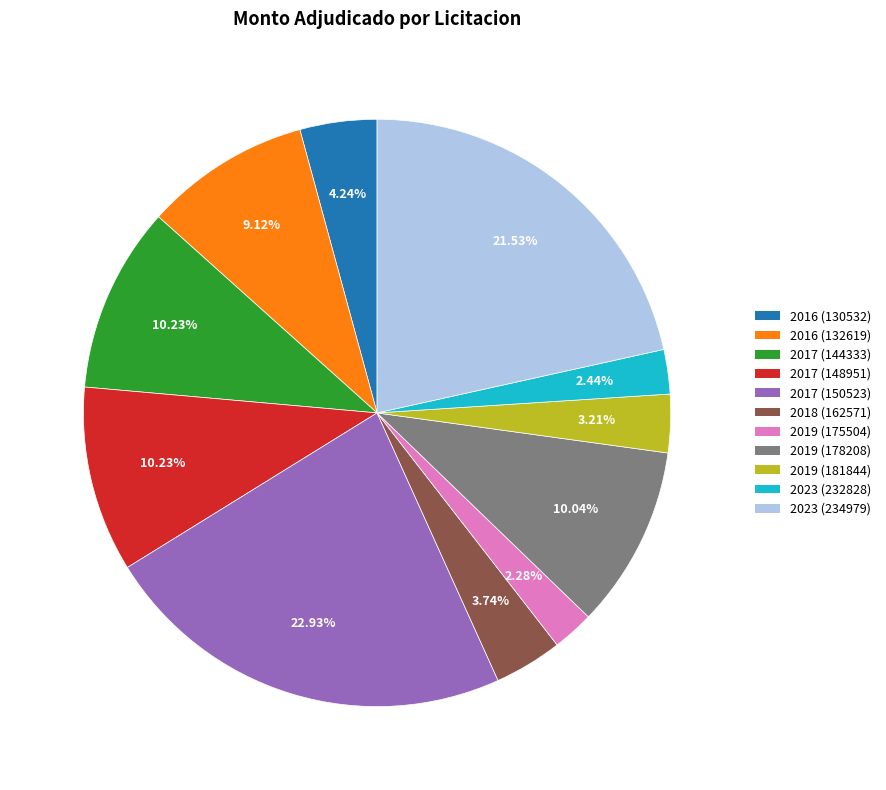

To the nearest percent, what is the difference between the largest and smallest slice percentages?

21%